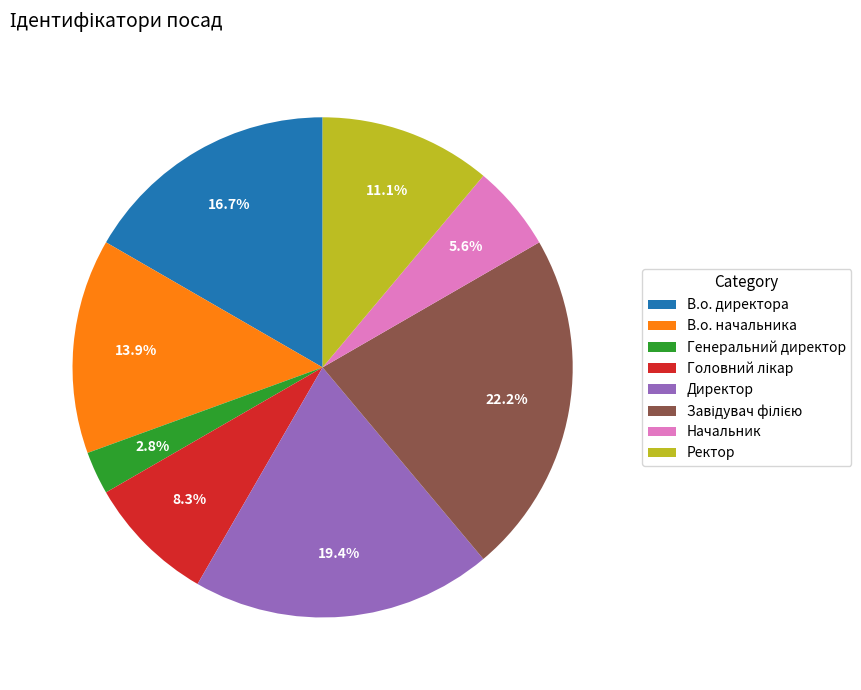

What percentage is NOT represented by Генеральний директор?

97.2%